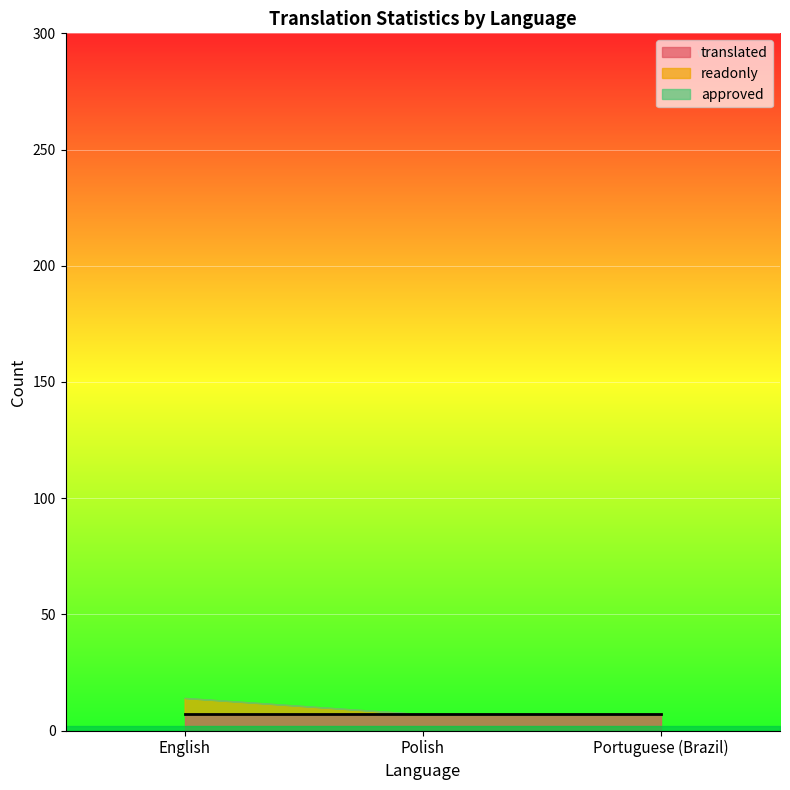

Does the chart display data point markers on the line(s)?

No